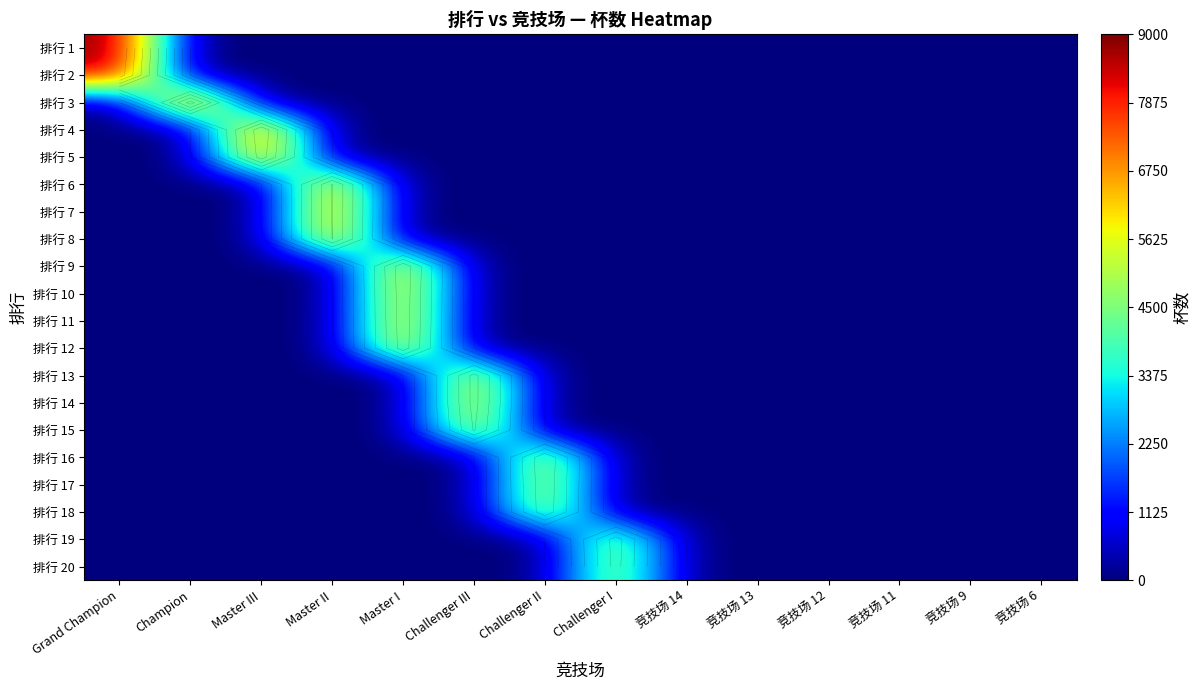

What is the total value across all series at Grand Champion?

17573